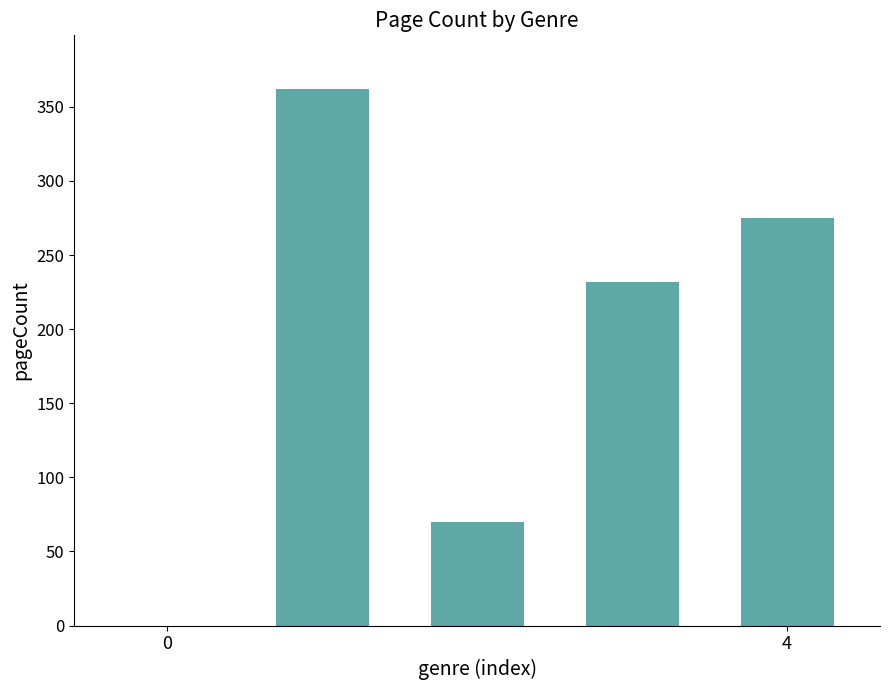

What is the greatest value displayed?

362